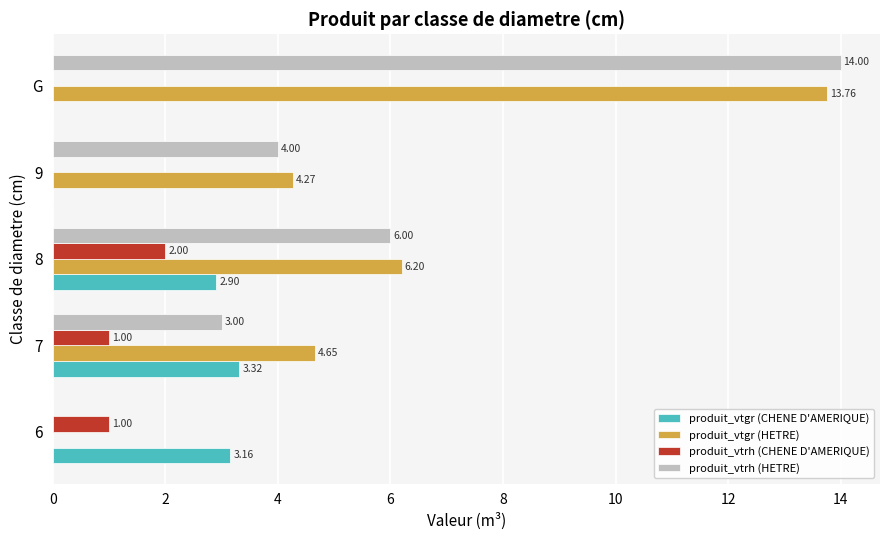

How many values in produit_vtgr (CHENE D'AMERIQUE) are above zero?

3